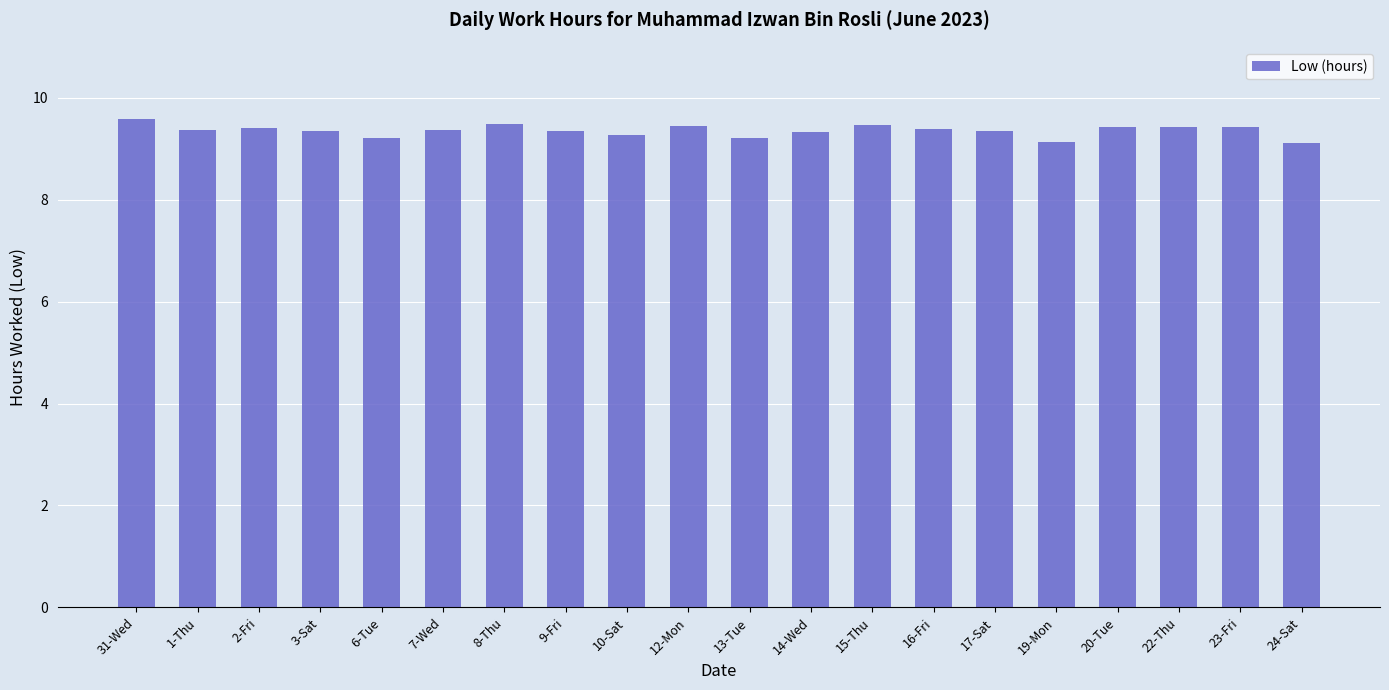

What is the average value?

9.4